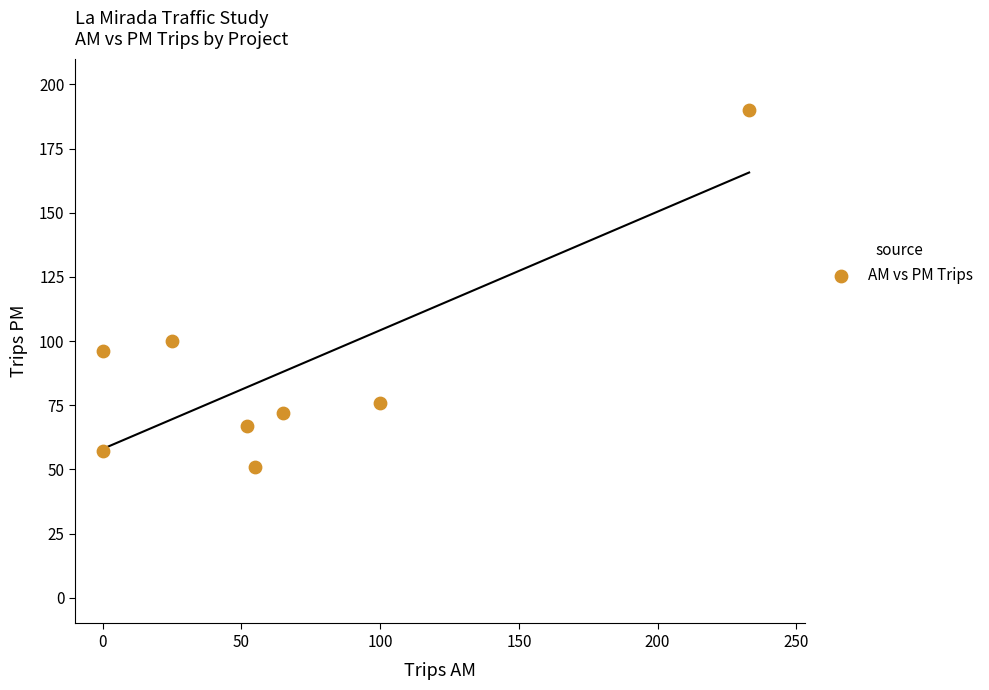

What Y value in the scatter plot is closest to 120?

100